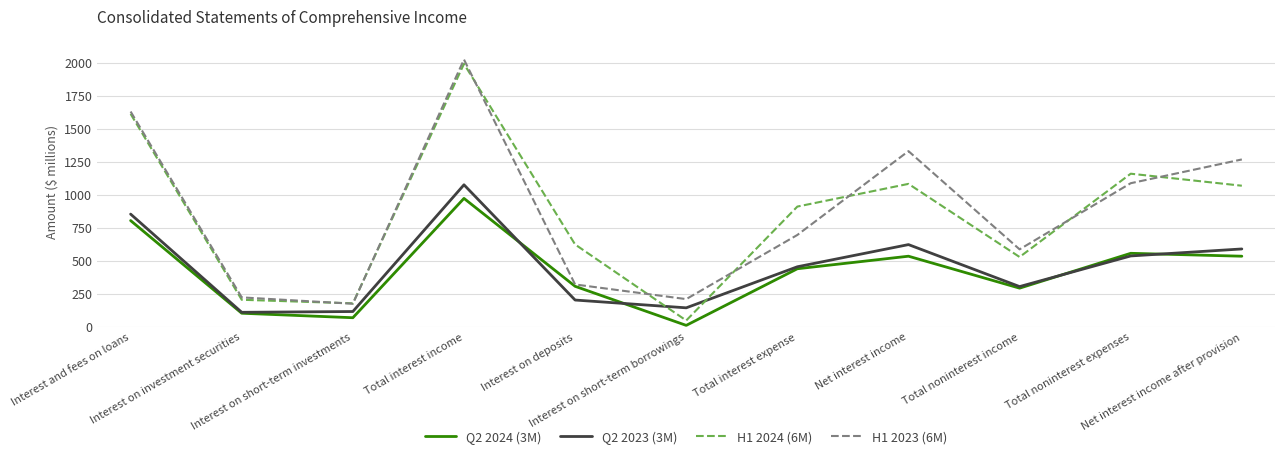

Rank the series by their maximum value, from highest to lowest.

H1 2023 (6M), H1 2024 (6M), Q2 2023 (3M), Q2 2024 (3M)